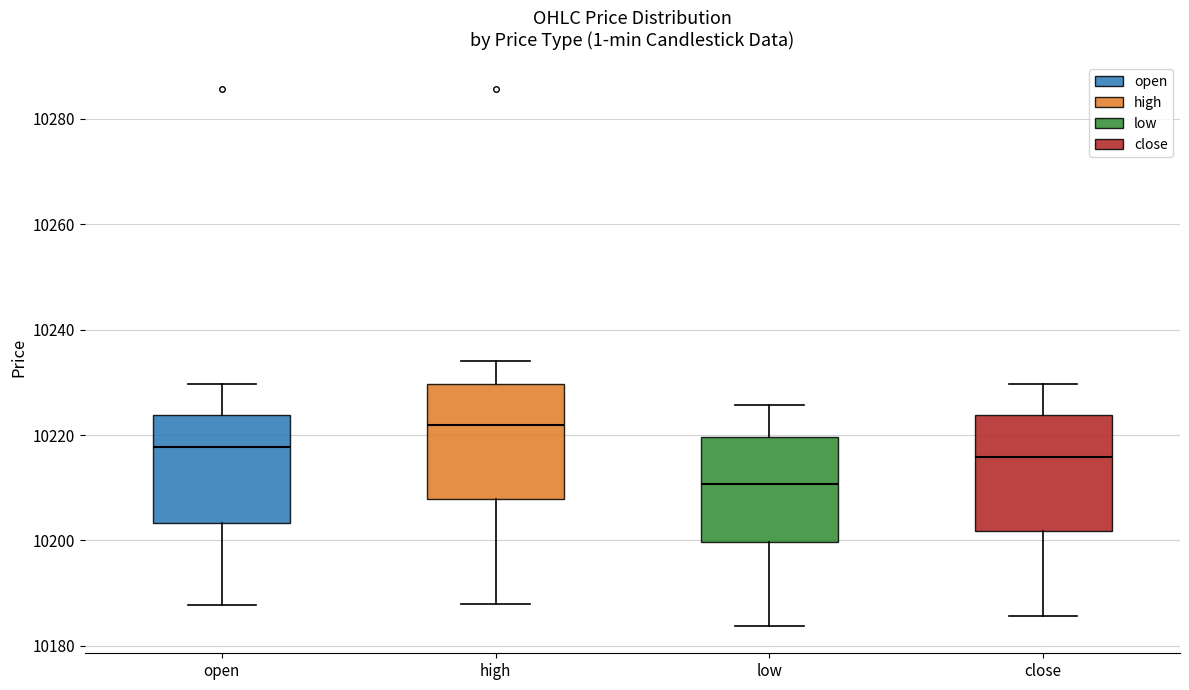

Where does the lower whisker of the box for low end on the y-axis? The values are not printed on the chart, so give them approximately, as read against the axis.

10184